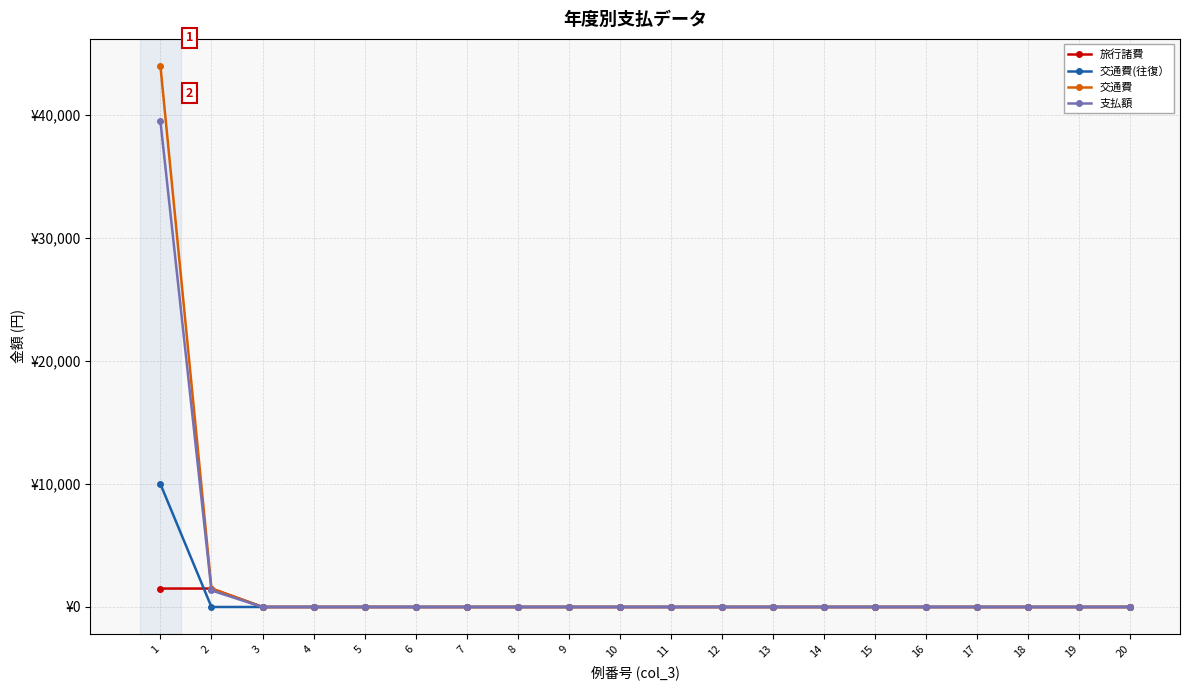

Reading right to left, list all the values displayed in this chart.

旅行諸費: 0	0	0	0	0	0	0	0	0	0	0	0	0	0	0	0	0	0	1500	1500
交通費(往復）: 0	0	0	0	0	0	0	0	0	0	0	0	0	0	0	0	0	0	0	10000
交通費: 0	0	0	0	0	0	0	0	0	0	0	0	0	0	0	0	0	0	1500	44000
支払額: 0	0	0	0	0	0	0	0	0	0	0	0	0	0	0	0	0	0	1347	39508